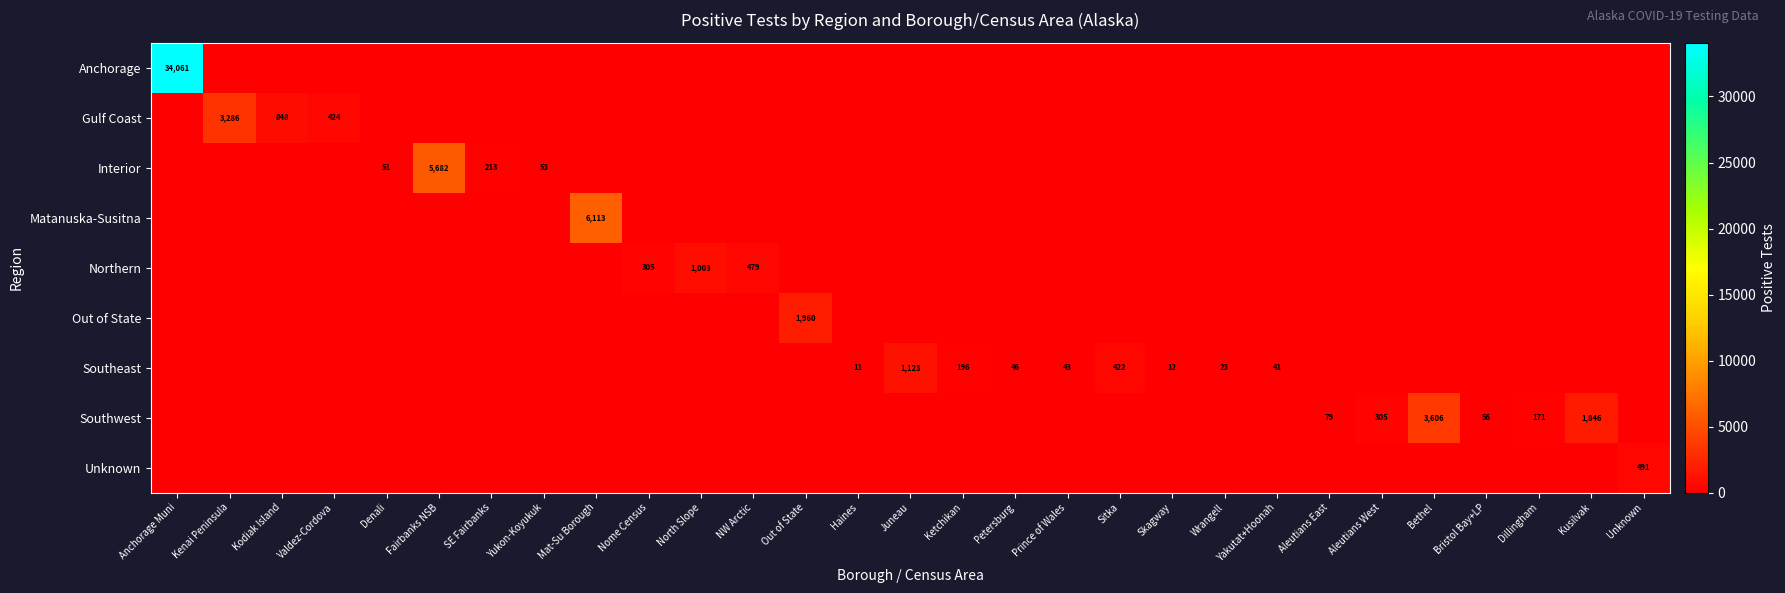

True or false: Southeast has a value of 132 at Sitka.

False